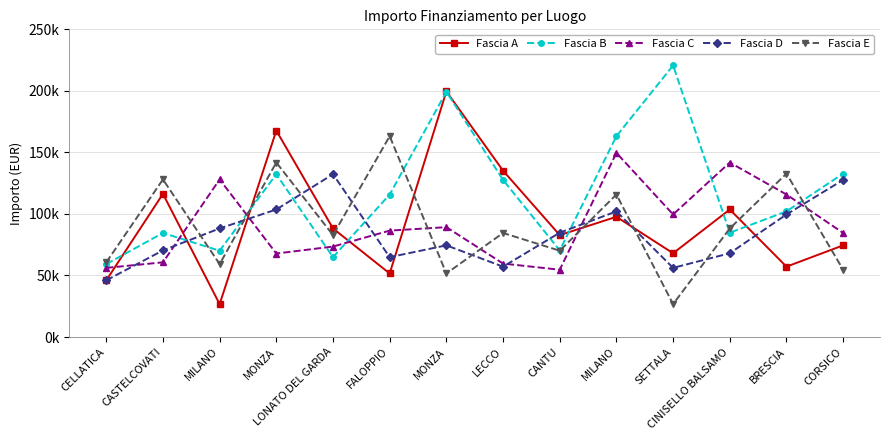

The value of Fascia A at MILANO is 37376.7. True or false?

False